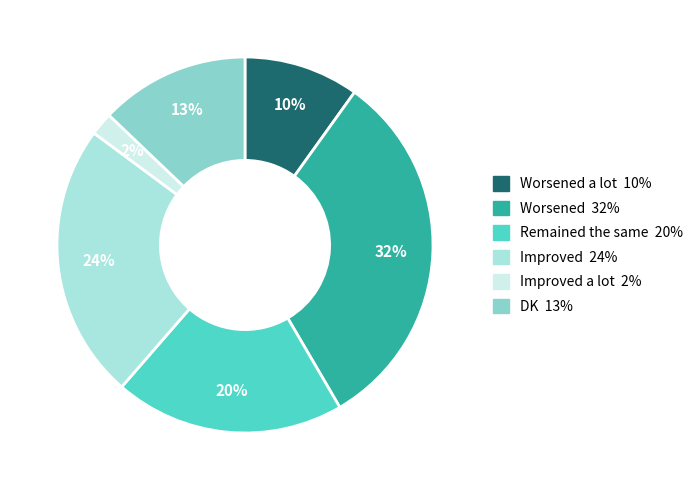

Does any single category account for the majority?

No